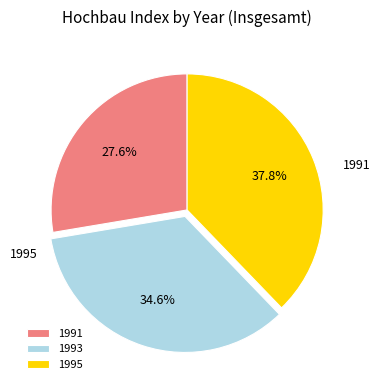

What is the ratio of the value at 1991 to the value at 1993?

0.8